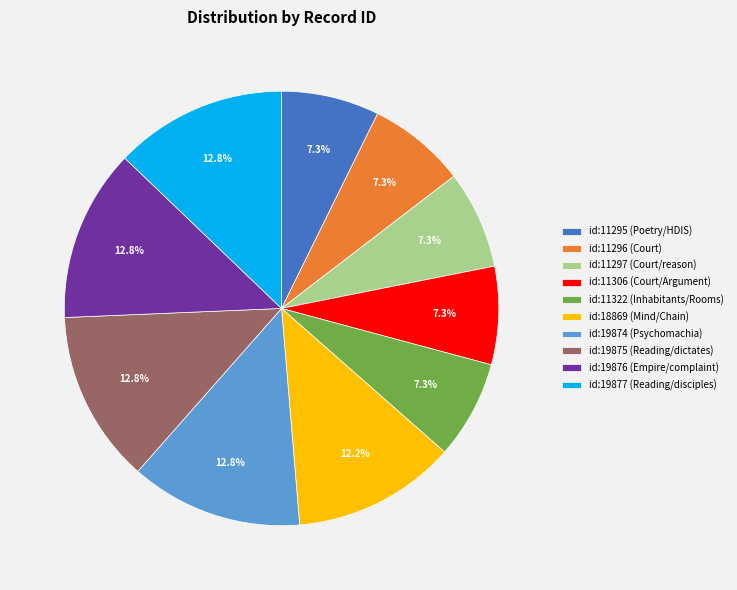

Which has a higher value, id:19877 (Reading/disciples) or id:11322 (Inhabitants/Rooms)?

id:19877 (Reading/disciples)